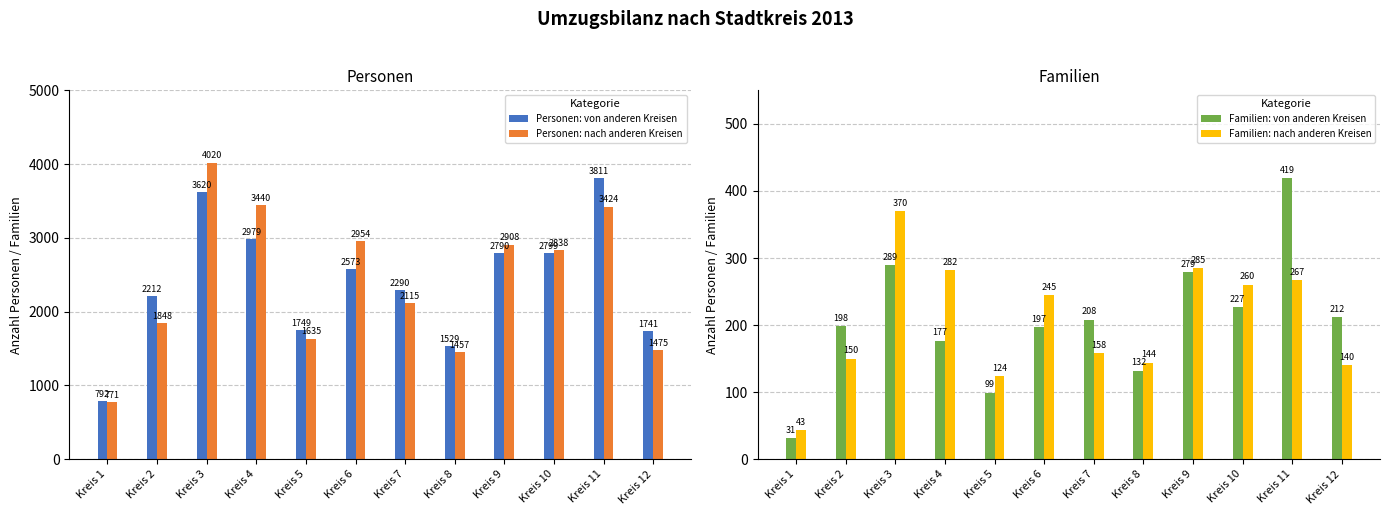

What is the sum of all Familien: von anderen Kreisen values?

2468